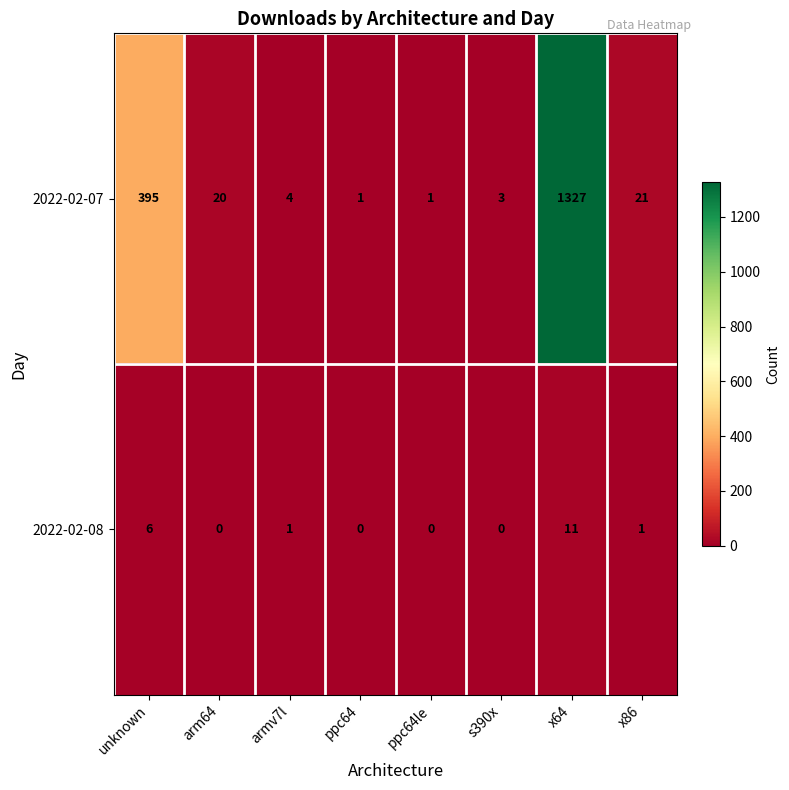

What is the total value across all series at x64?

1338